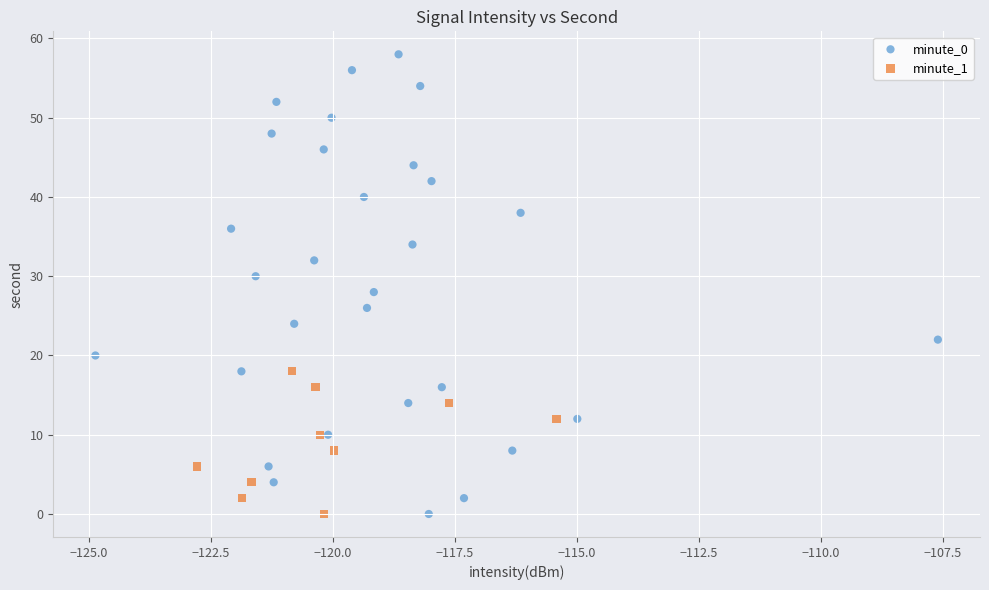

Which series contains the highest Y value?

minute_0